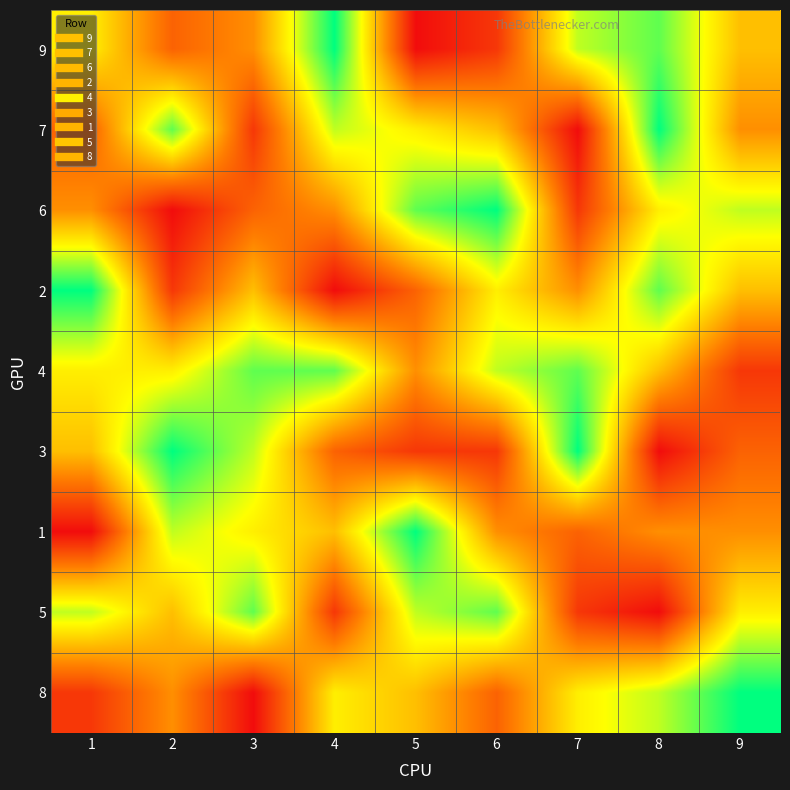

What is the total value across all series at 3?

44